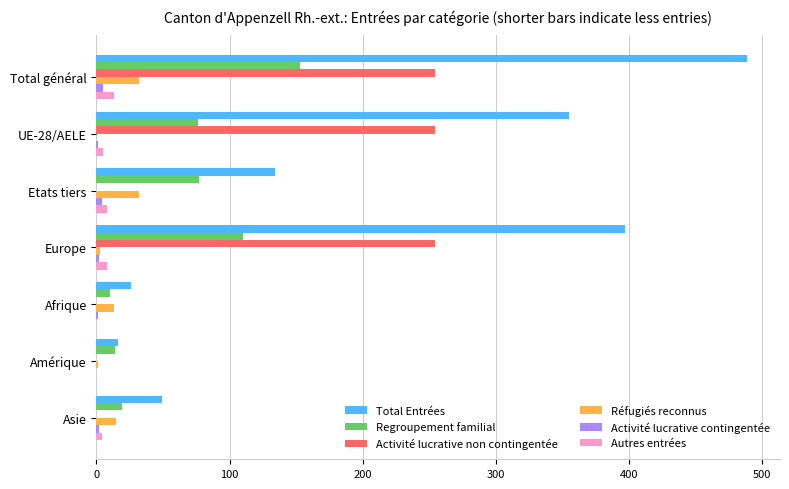

Which category has the highest value across all series?

Total général